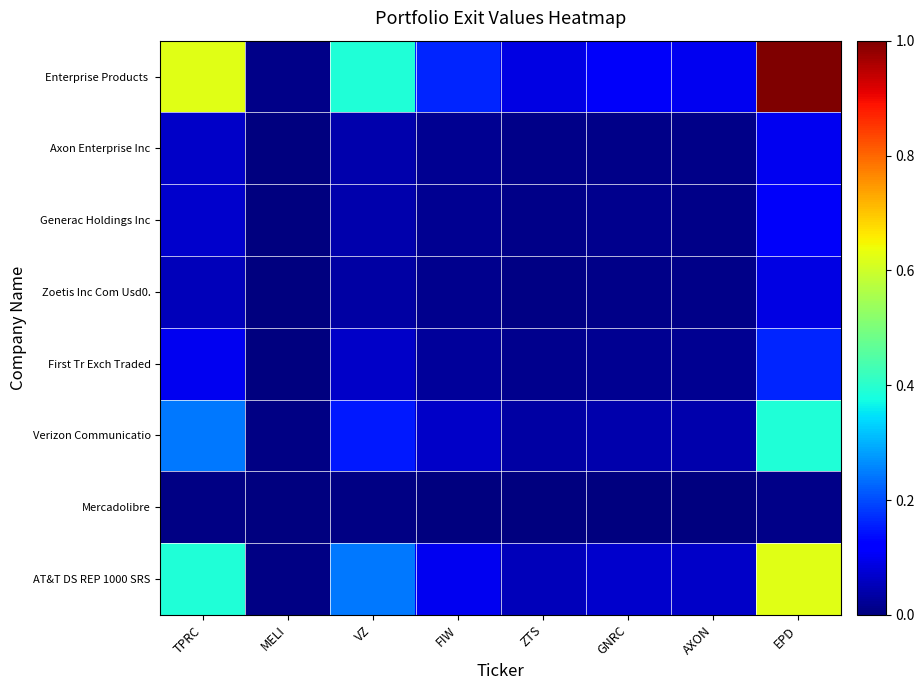

Between ZTS and GNRC, which series saw the biggest shift?

Enterprise Products